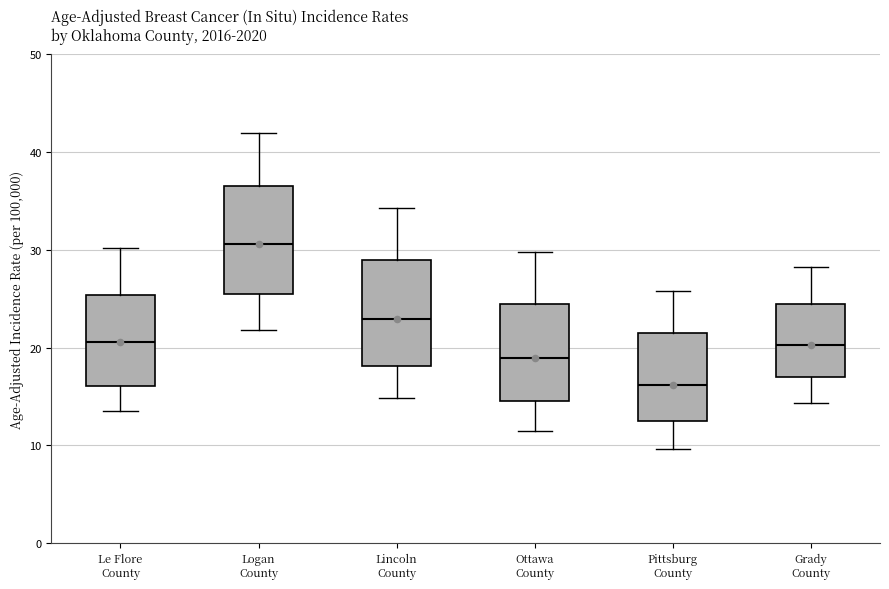

Where does the median line of the box for Le Flore County sit on the y-axis? The values are not printed on the chart, so give them approximately, as read against the axis.

21